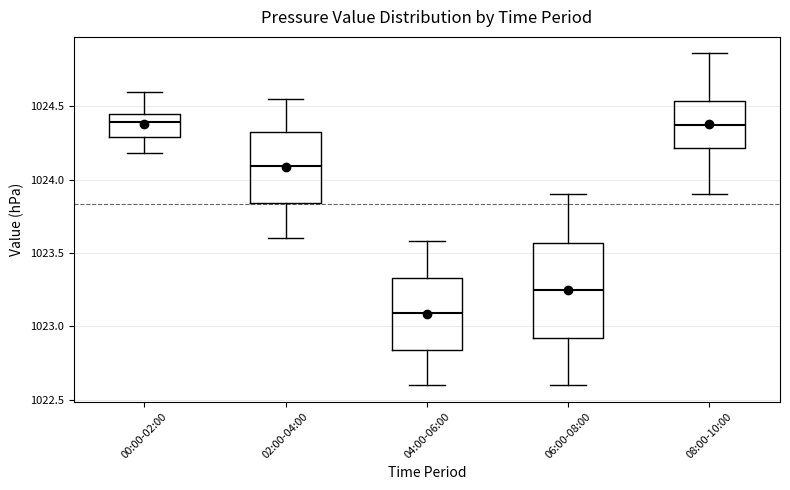

Reading left to right, read every box against the y-axis: the position of its median line, the range the box covers, and the ends of its whiskers. The values are not printed on the chart, so give them approximately, as read against the axis.

00:00-02:00: median 1024.40, box 1024.30 to 1024.45, whiskers 1024.20 to 1024.60
02:00-04:00: median 1024.10, box 1023.85 to 1024.35, whiskers 1023.60 to 1024.55
04:00-06:00: median 1023.10, box 1022.85 to 1023.35, whiskers 1022.60 to 1023.60
06:00-08:00: median 1023.25, box 1022.90 to 1023.55, whiskers 1022.60 to 1023.90
08:00-10:00: median 1024.35, box 1024.20 to 1024.55, whiskers 1023.90 to 1024.85